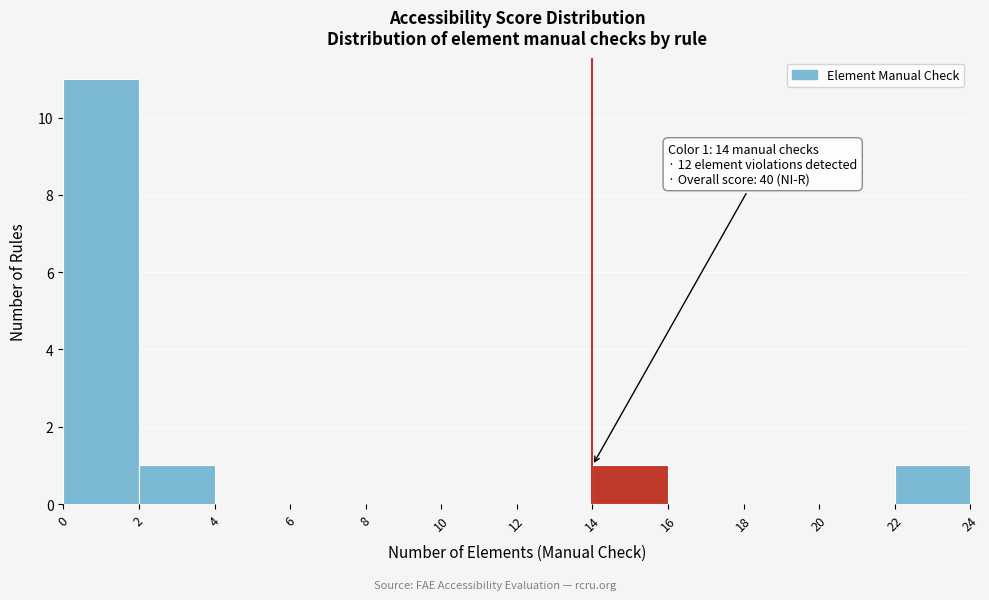

Which range on the x-axis has the tallest bar?

0 to 2